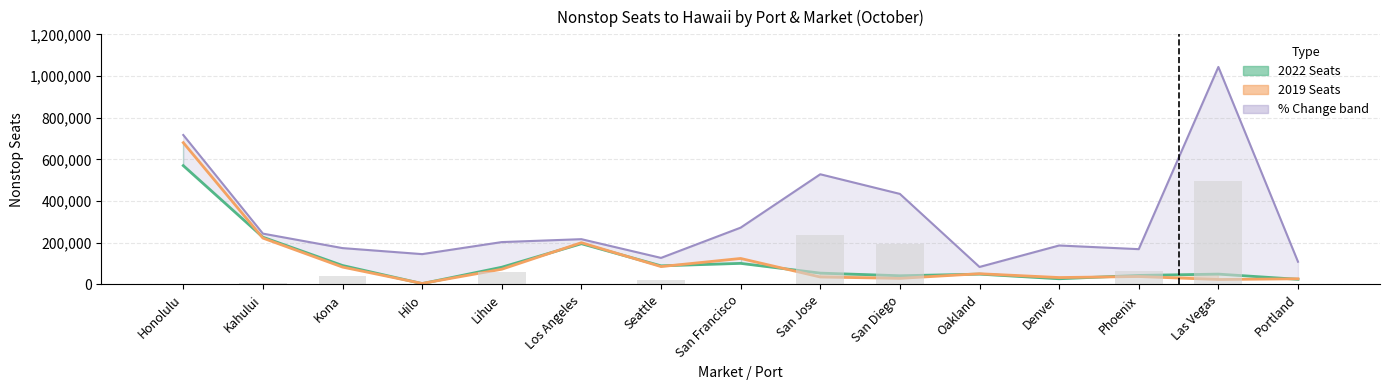

Reading left to right, what are all the values shown in this chart?

2022 Seats: Honolulu=570092	Kahului=226601	Kona=90874	Hilo=3925	Lihue=82579	Los Angeles=195401	Seattle=89235	San Francisco=101057	San Jose=54276	San Diego=41682	Oakland=49399	Denver=27222	Phoenix=43205	Las Vegas=49524	Portland=24541
2019 Seats: Honolulu=680197	Kahului=222366	Kona=83243	Hilo=4648	Lihue=72879	Los Angeles=200291	Seattle=85624	San Francisco=124590	San Jose=35649	San Diego=29086	Oakland=51368	Denver=33046	Phoenix=37918	Las Vegas=23630	Portland=27056